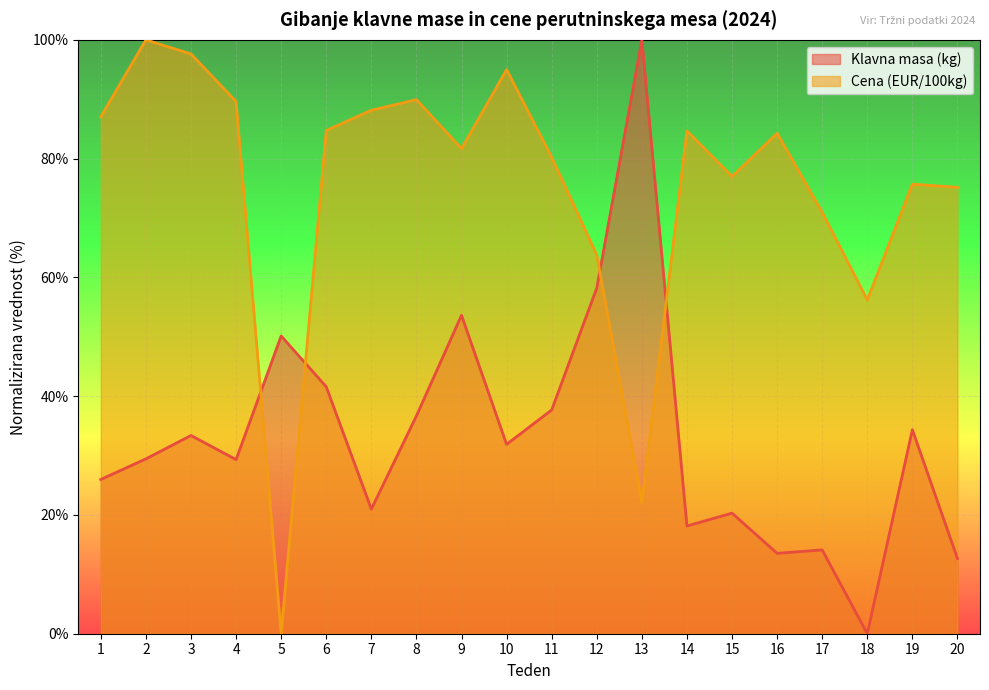

How many values in the Cena (EUR/100kg) series exceed 84?

10